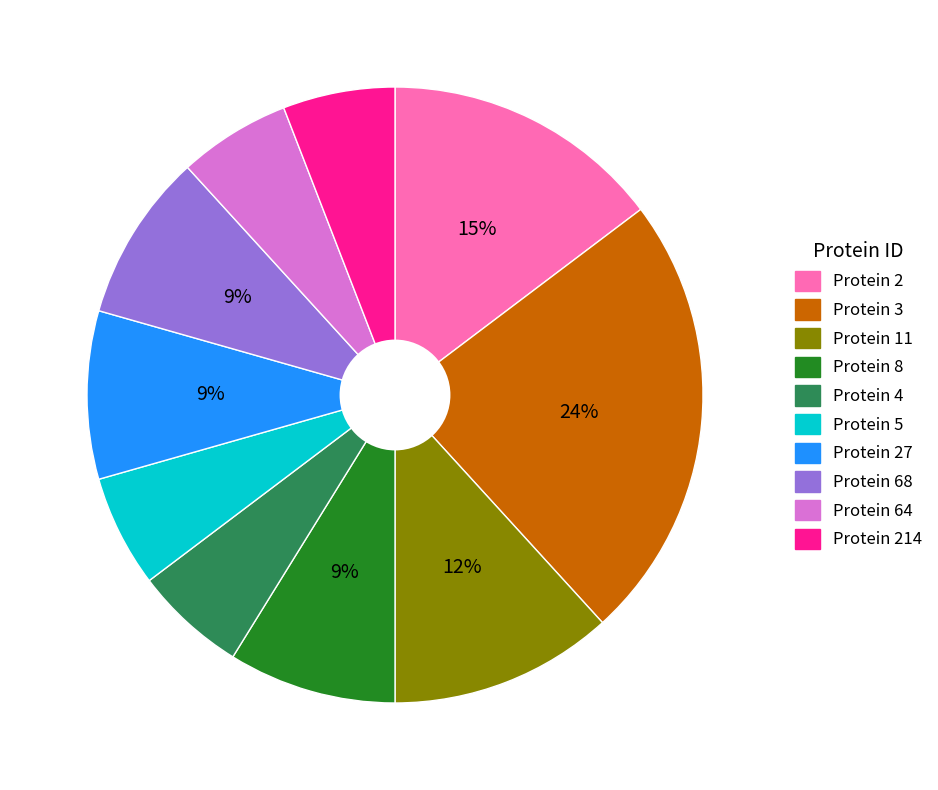

Which slice is the largest?

Protein 3